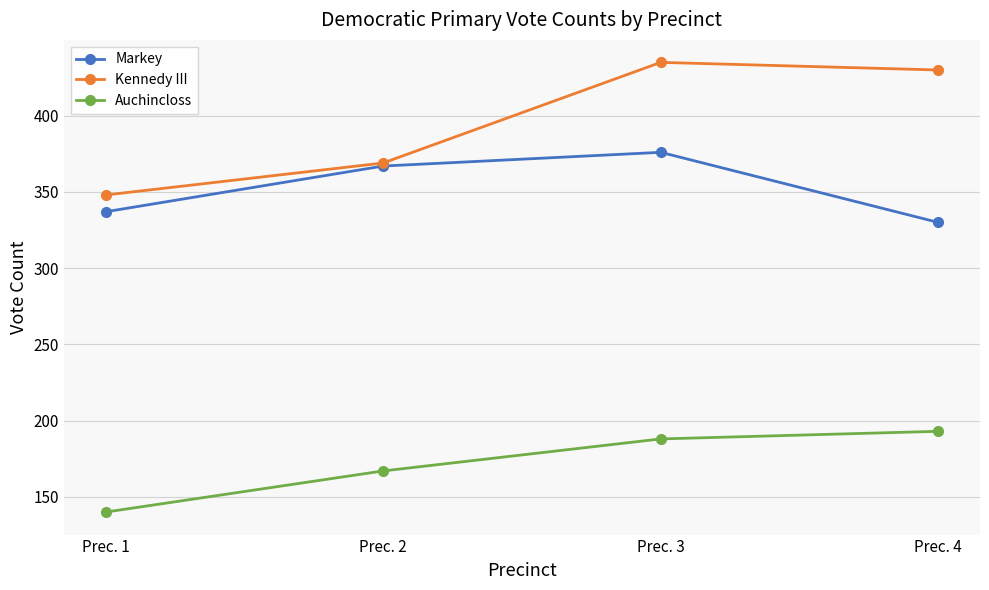

True or false: Markey and Auchincloss intersect in this chart.

False